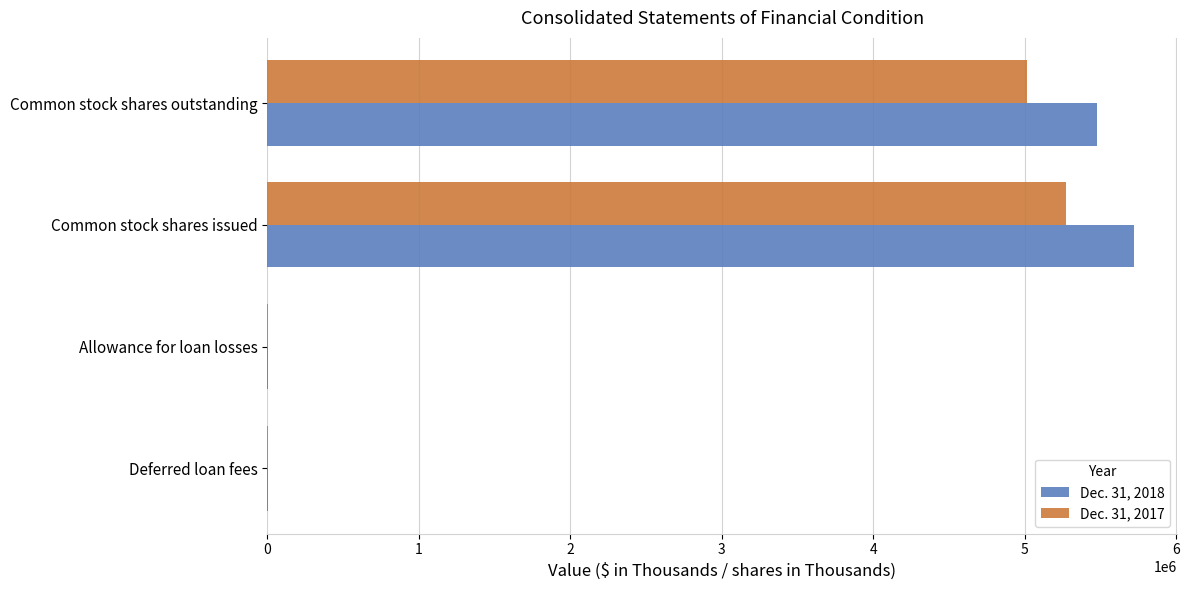

The Dec. 31, 2017 series shows 5013678 at Common stock shares outstanding. True or false?

True